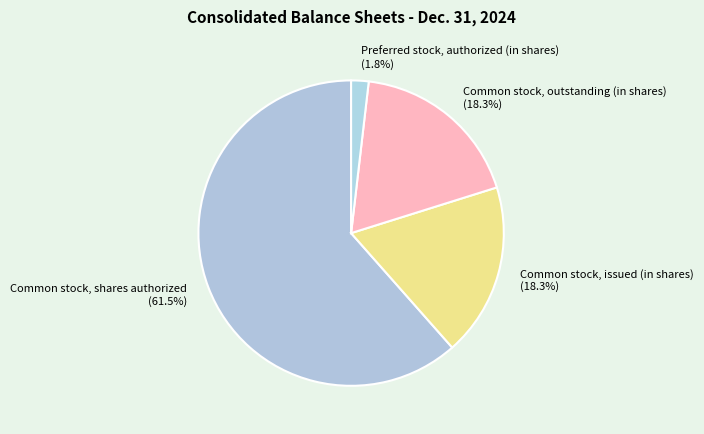

Is it true that Common stock, issued (in shares) is 26% of the pie?

False